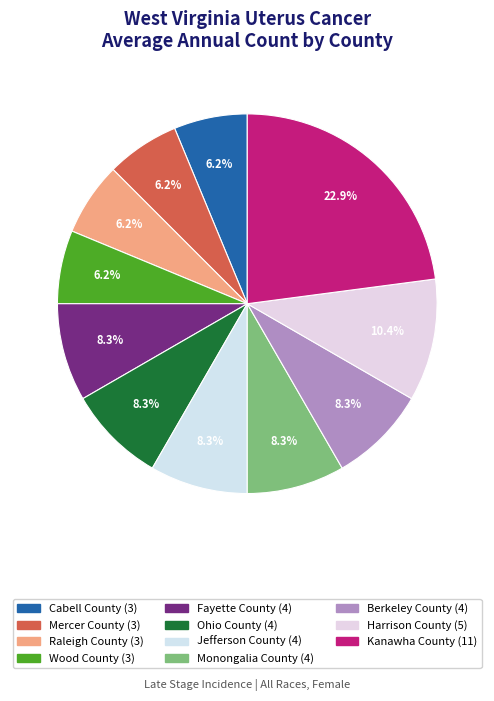

Count the number of slices in the pie.

11